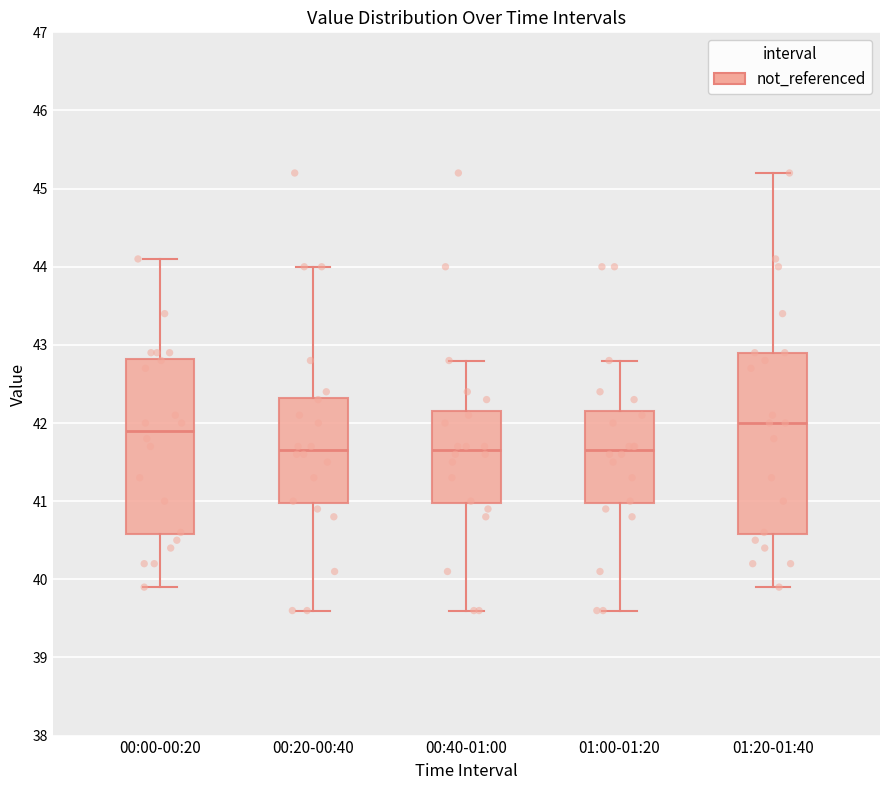

Reading left to right, read every box against the y-axis: the position of its median line, the range the box covers, and the ends of its whiskers. The values are not printed on the chart, so give them approximately, as read against the axis.

00:00-00:20: median 41.9, box 40.6 to 42.8, whiskers 39.9 to 44.1
00:20-00:40: median 41.7, box 41.0 to 42.3, whiskers 39.6 to 44.0
00:40-01:00: median 41.7, box 41.0 to 42.2, whiskers 39.6 to 42.8
01:00-01:20: median 41.7, box 41.0 to 42.2, whiskers 39.6 to 42.8
01:20-01:40: median 42.0, box 40.6 to 42.9, whiskers 39.9 to 45.2